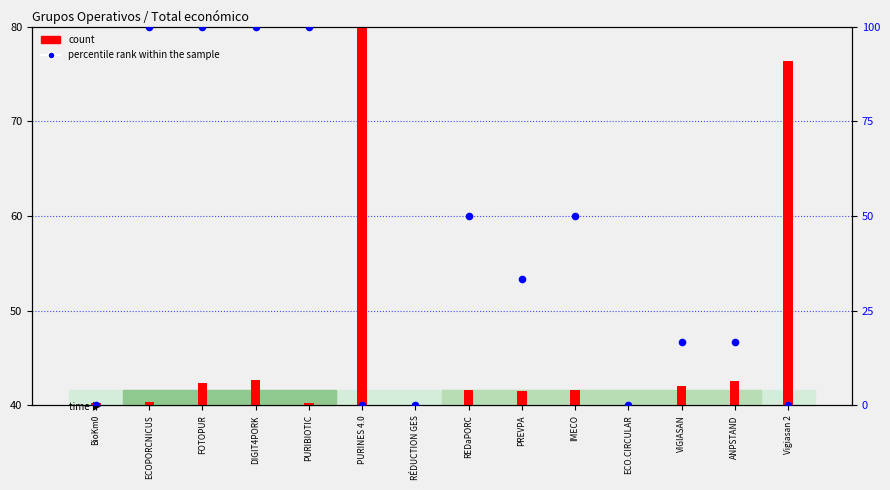

Is the value of percentile rank within the sample at IMECO greater than the value of count at RÉDUCTION GES?

Yes